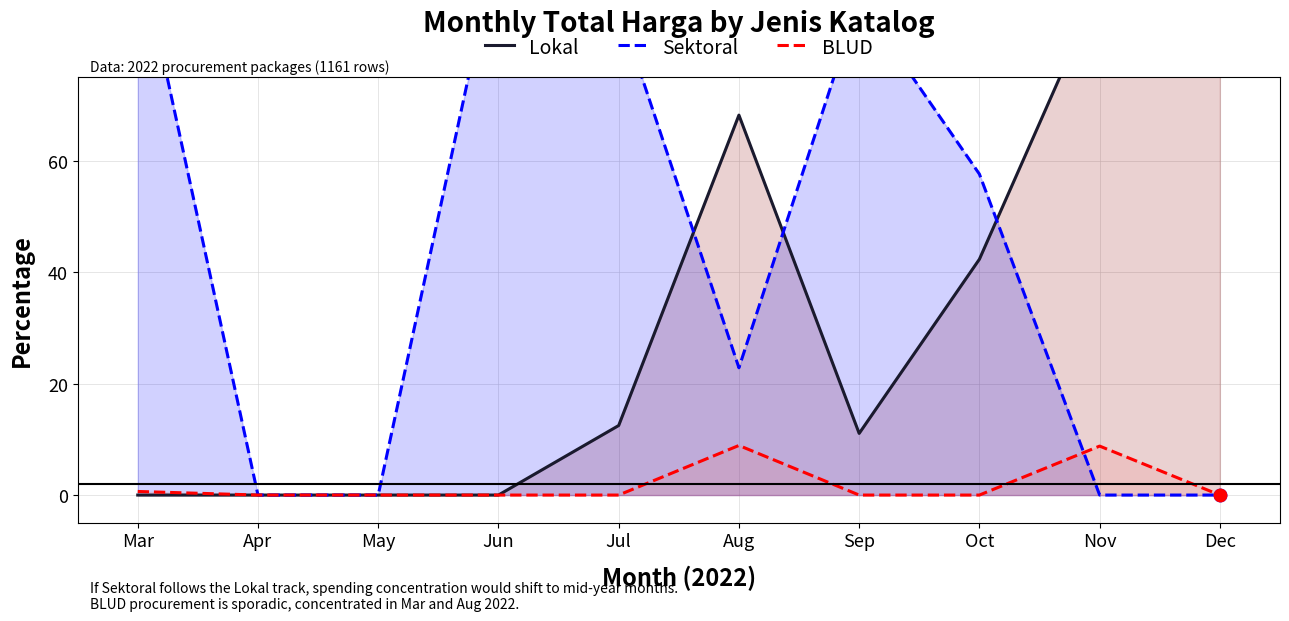

Which series has the largest total across all categories?

Sektoral